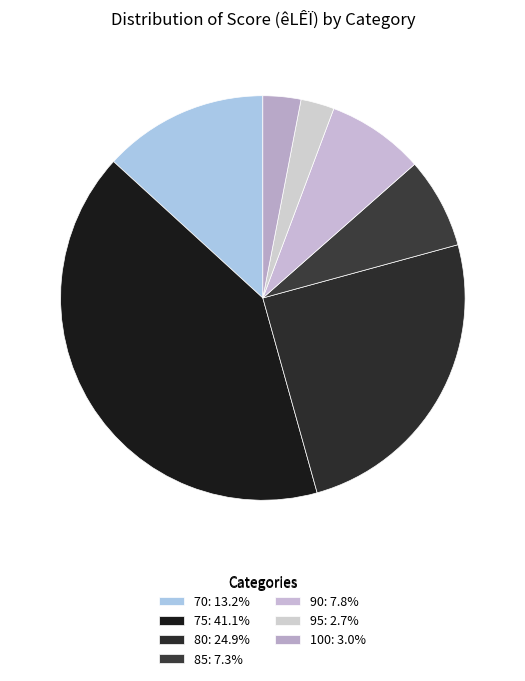

How many segments does this pie chart have?

7